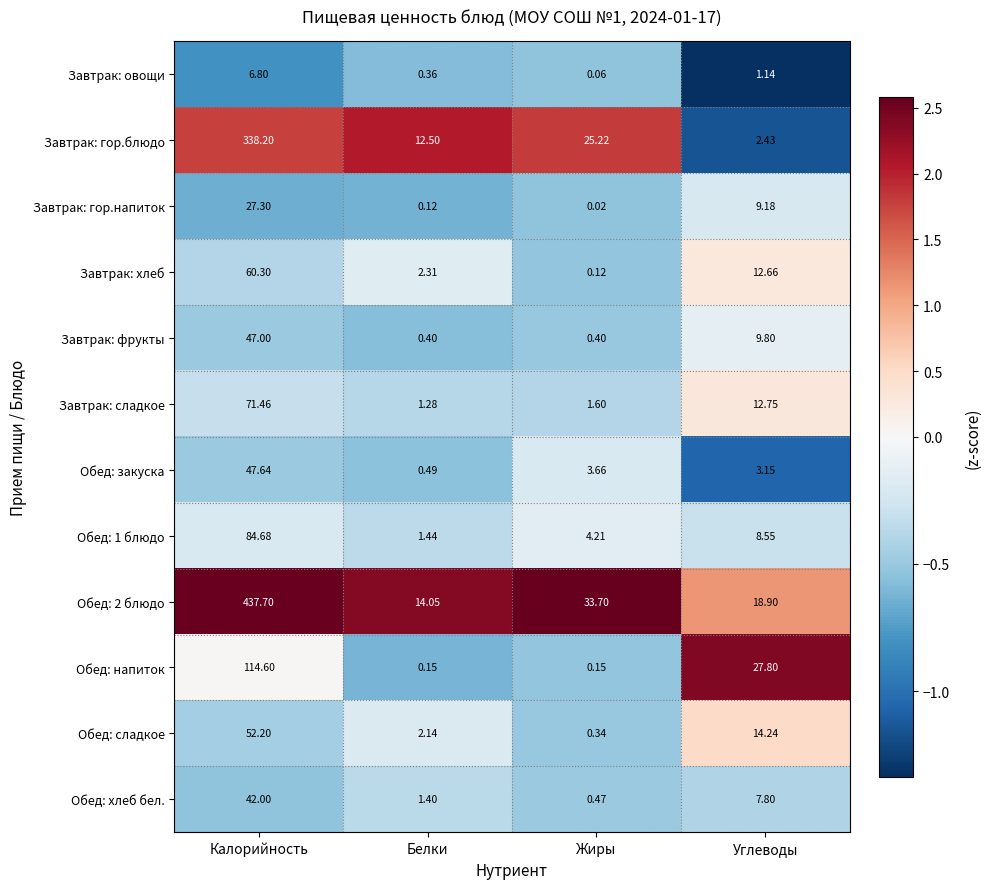

What is the difference between the highest and lowest values at Углеводы?

26.7